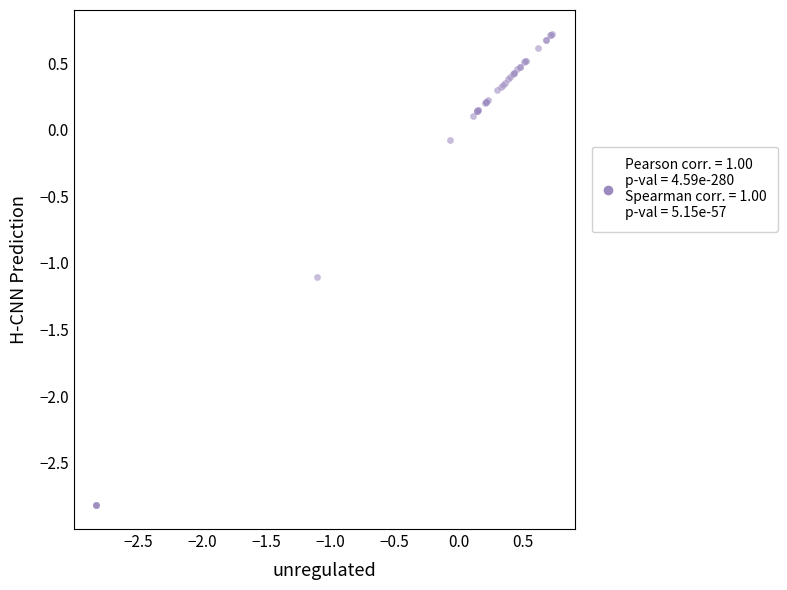

What Y value in the scatter plot is closest to -1?

-1.1